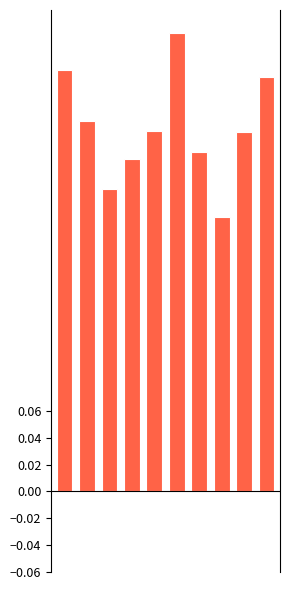

What is the difference between the Nein % values at 2 and 0?

0.1